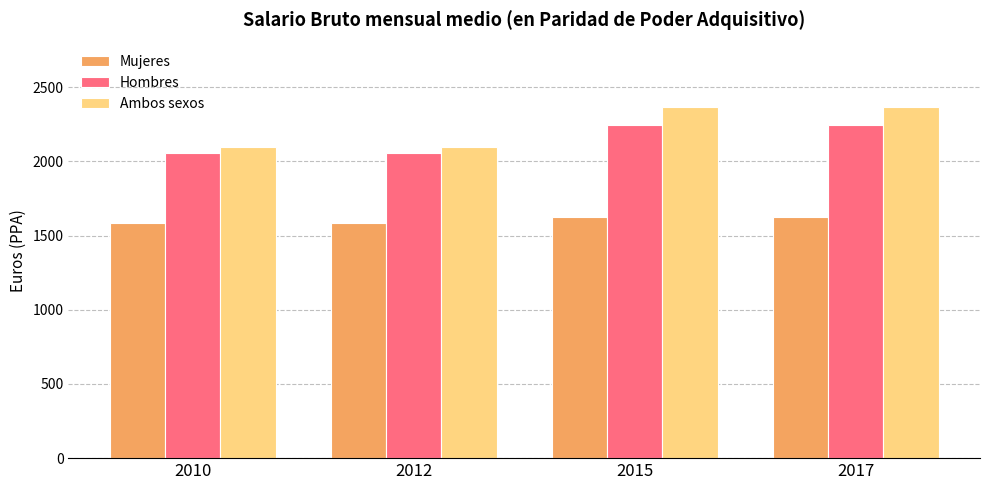

What is the highest value of the Mujeres series?

1626.3